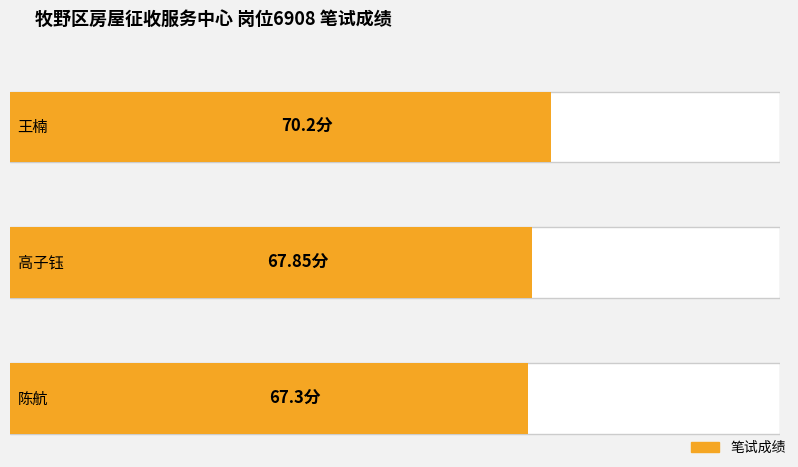

What position from the left is 高子钰?

2